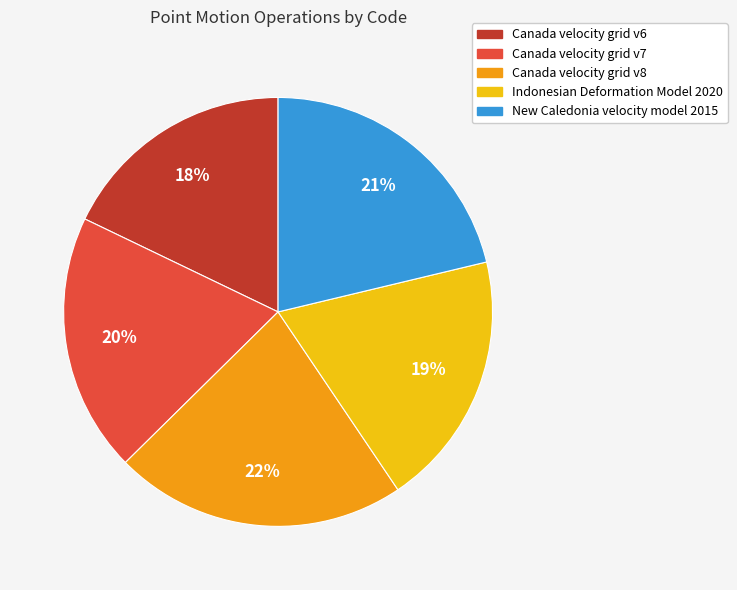

Do Canada velocity grid v8 and Indonesian Deformation Model 2020 together represent more than half of the pie?

No